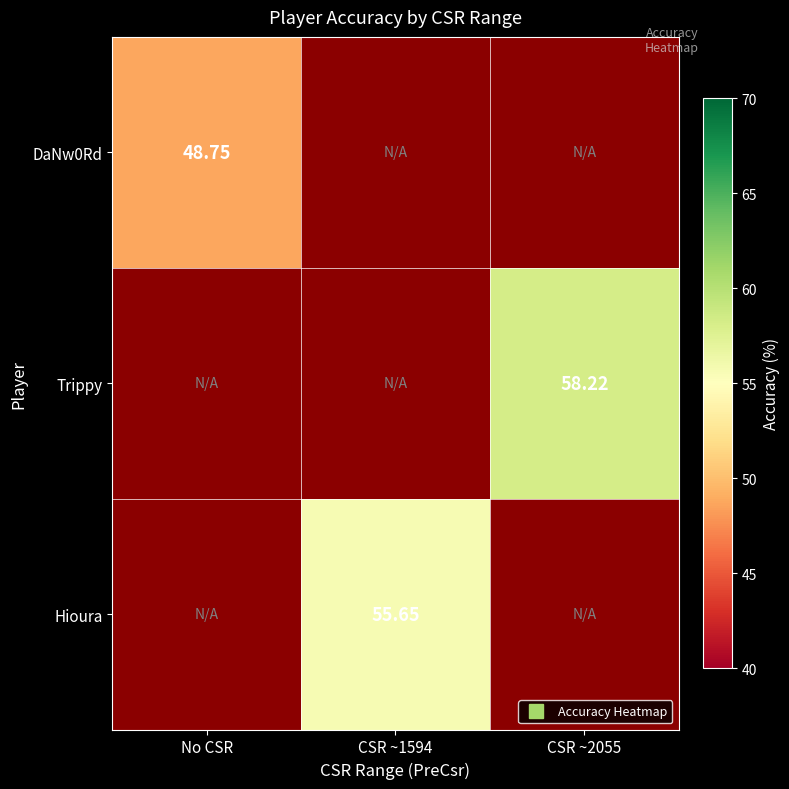

The value of DaNw0Rd at No CSR is 76.0. True or false?

False